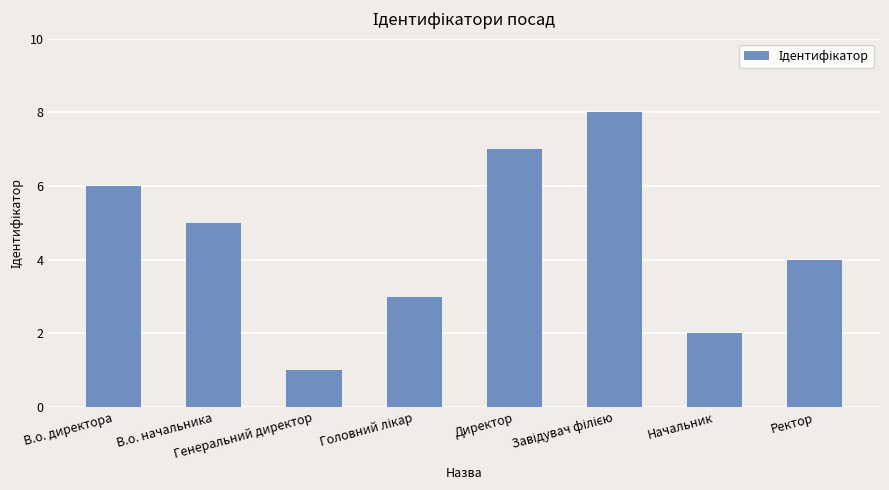

What is the sum of all values?

36